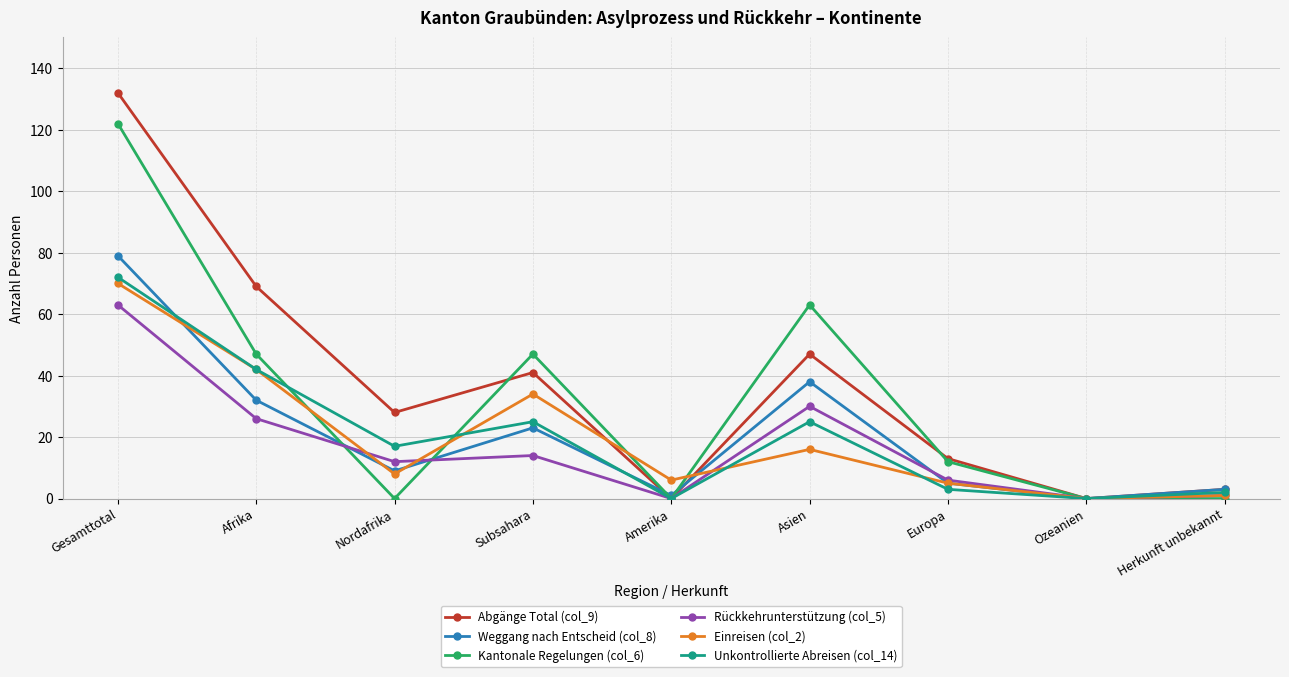

How many data points in Abgänge Total (col_9) are less than 28?

4